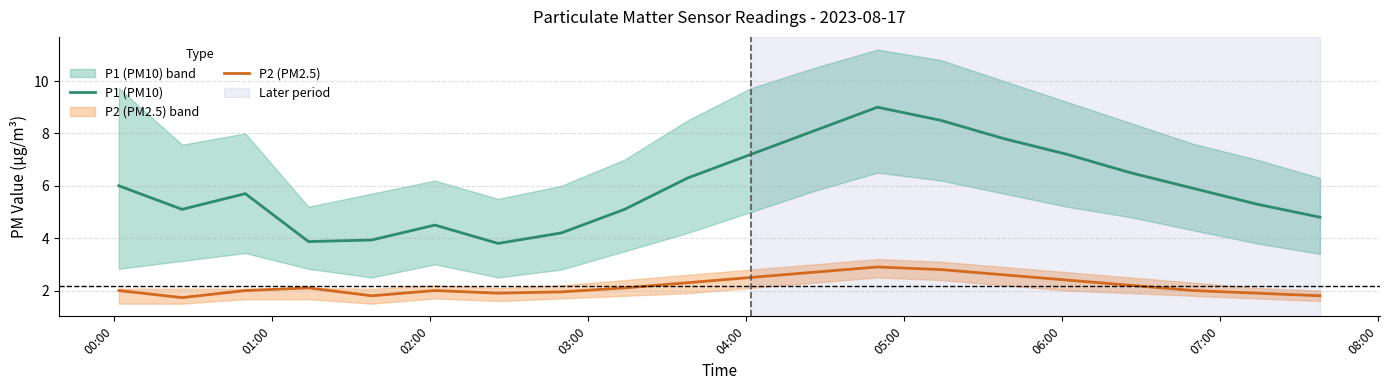

What is the sum of all P1 (PM10) values?

118.8